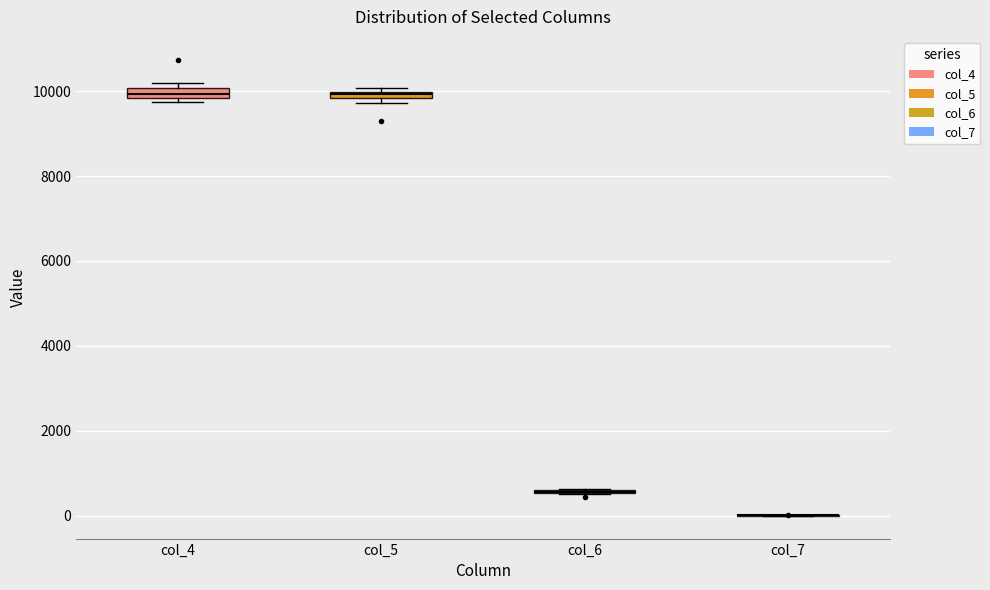

Where is the upper edge of the box for col_4 on the y-axis? The values are not printed on the chart, so give them approximately, as read against the axis.

10000